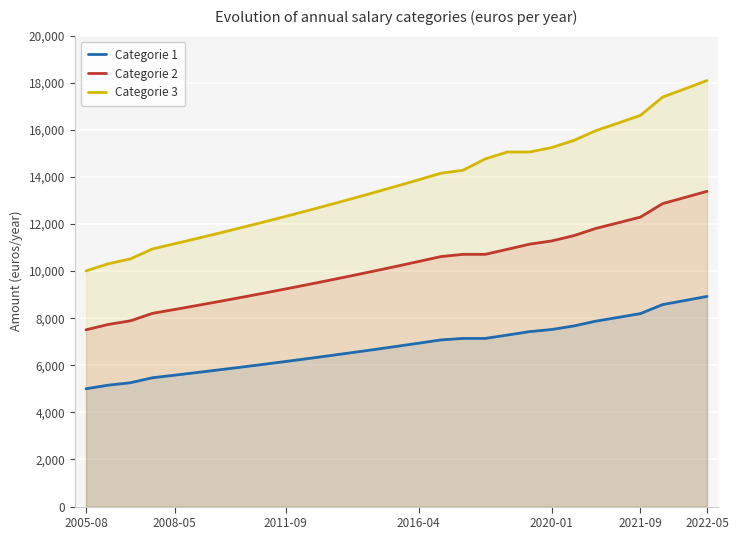

Reading right to left, what are all the values shown in this chart?

Categorie 1: 8925.3	8750.4	8578.4	8195.9	8034.9	7877.4	7671.2	7520.9	7429.8	7284.1	7141.6	7141.6	7077.9	6939.2	6803.1	6669.7	6538.9	6410.7	6284.9	6161.5	6040.6	5922.5	5806.3	5692.4	5580.8	5471.6	5259.0	5155.9	5004.8
Categorie 2: 13388.0	13125.6	12867.6	12293.8	12052.5	11816.1	11506.9	11281.3	11144.7	10926.2	10712.4	10712.4	10616.8	10408.8	10204.6	10004.5	9808.4	9616.0	9427.3	9242.2	9061.0	8883.8	8709.5	8538.7	8371.3	8207.4	7888.5	7733.8	7507.2
Categorie 3: 18093.2	17738.6	17389.8	16614.4	16288.3	15968.9	15551.0	15246.1	15057.9	15057.9	14763.2	14283.2	14155.8	13878.4	13606.2	13339.4	13077.8	12821.4	12569.7	12322.9	12081.3	11845.0	11612.6	11384.9	11161.7	10943.1	10518.0	10311.7	10009.7